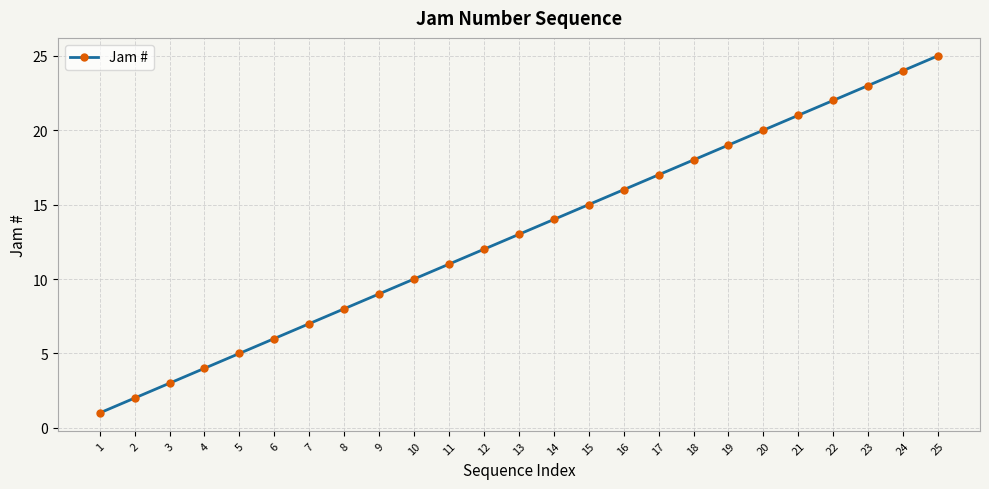

Which category has the highest value across all series?

25